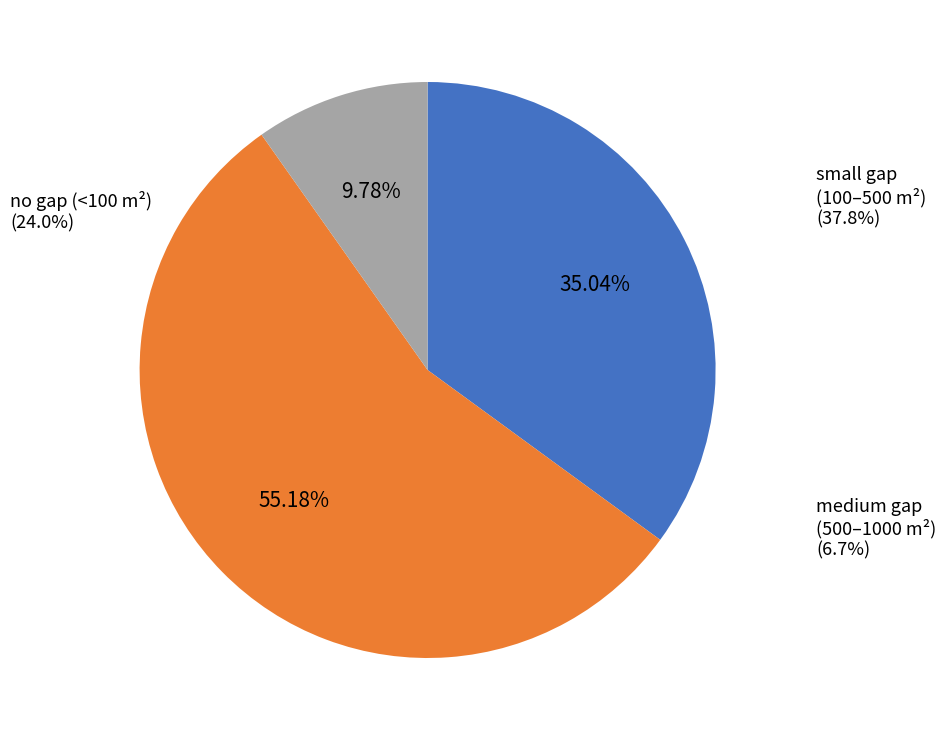

To the nearest percent, what is the difference between the largest and smallest slice percentages?

45%